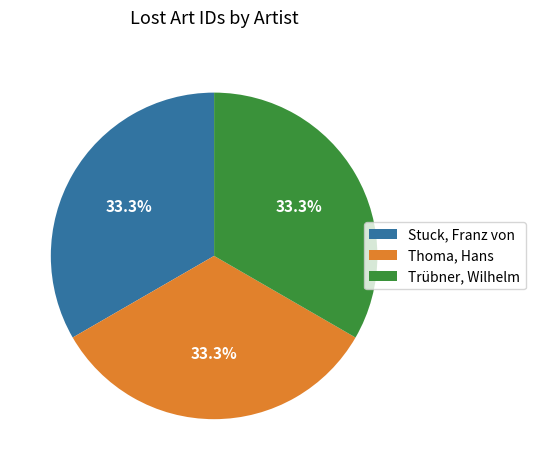

The Thoma, Hans slice represents 48% of the pie. True or false?

False